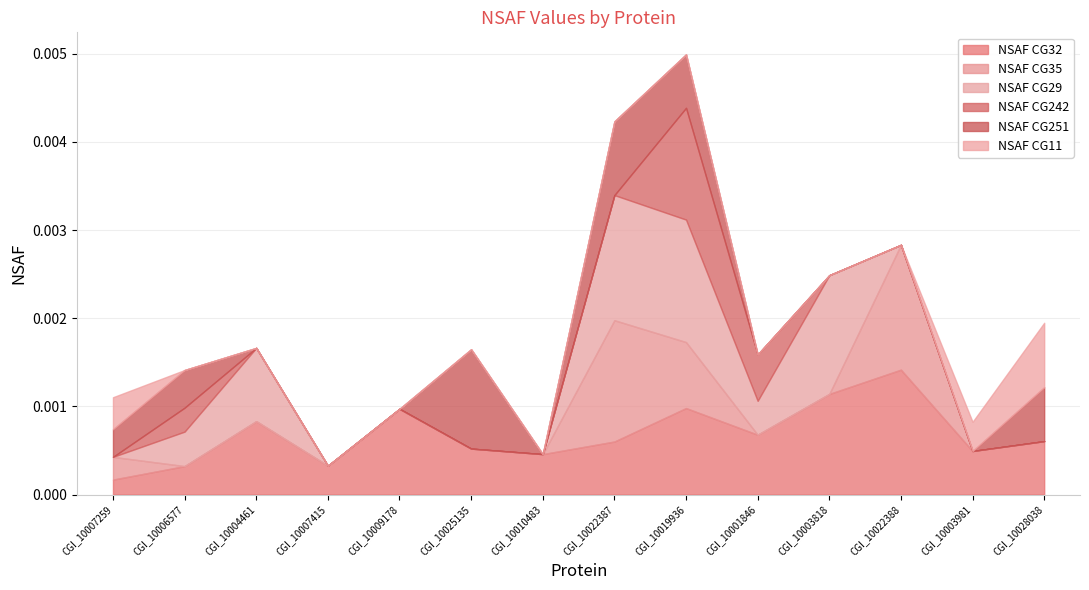

At how many categories does at least one series exceed 0?

14